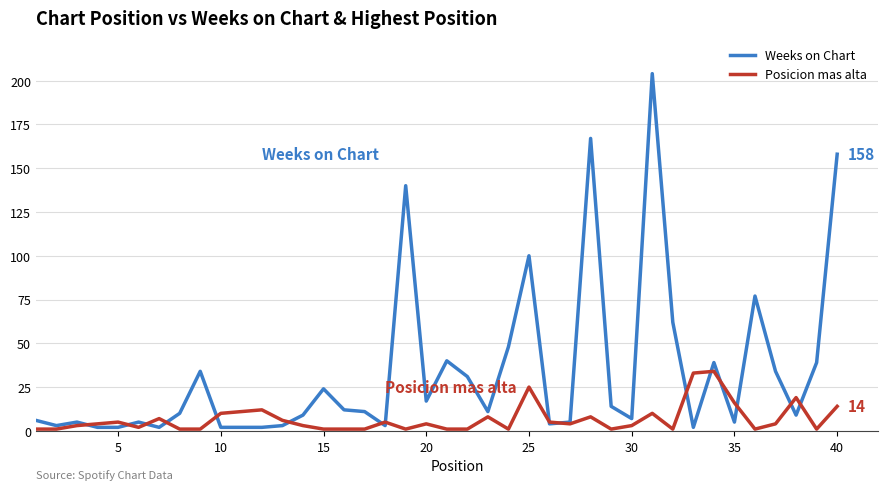

Which series has the largest range (max minus min)?

Weeks on Chart